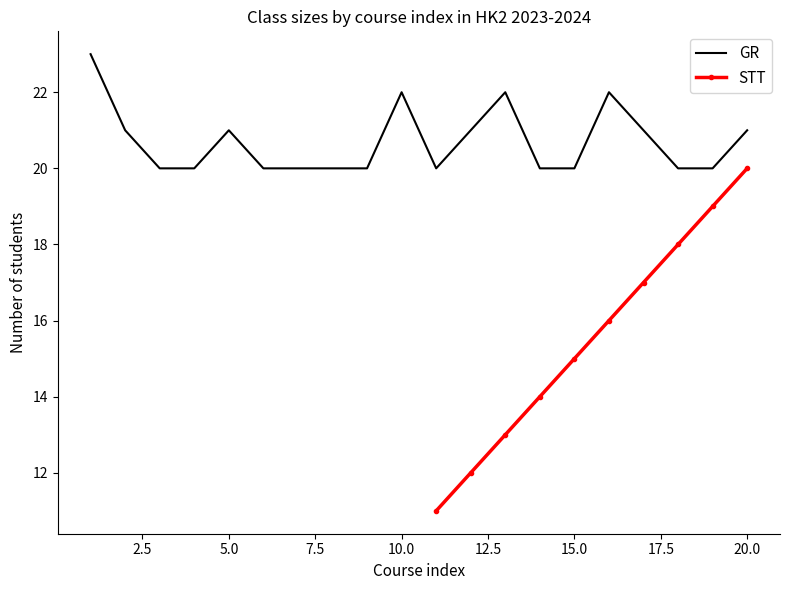

The GR series shows 27 at 15.0. True or false?

False